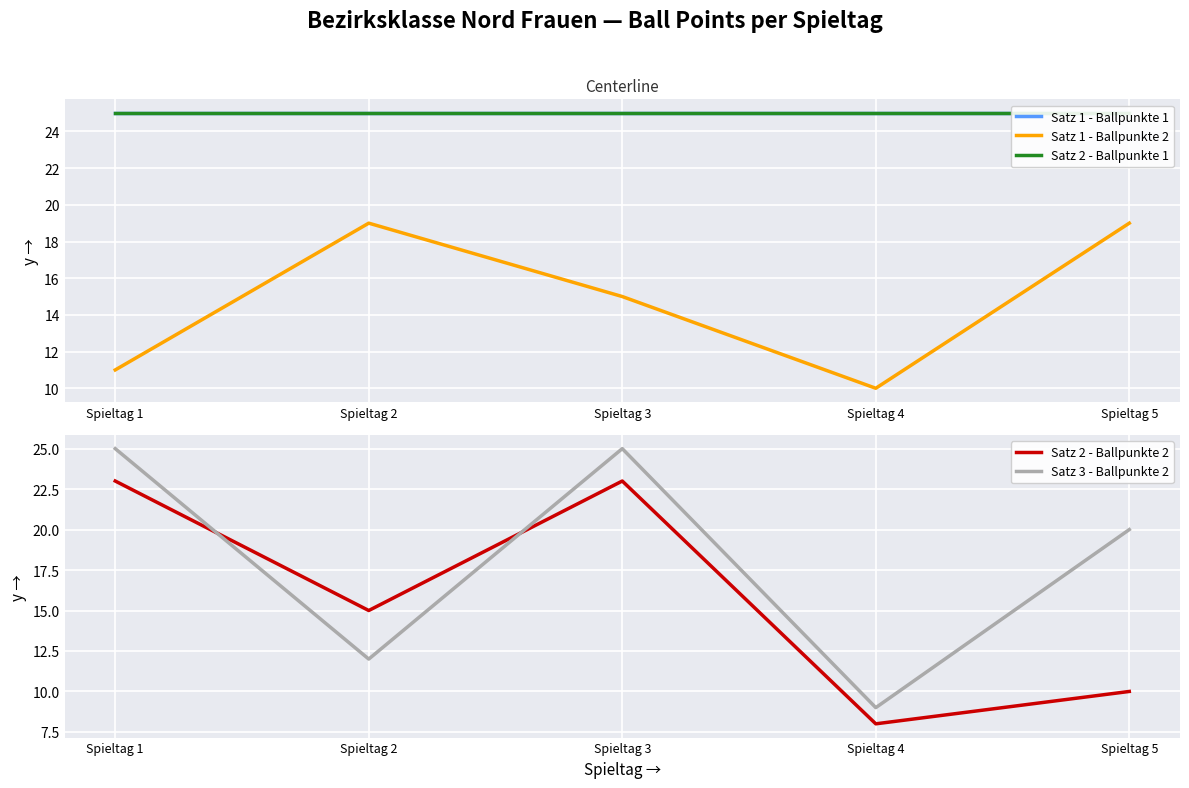

How many series are shown in this chart?

5